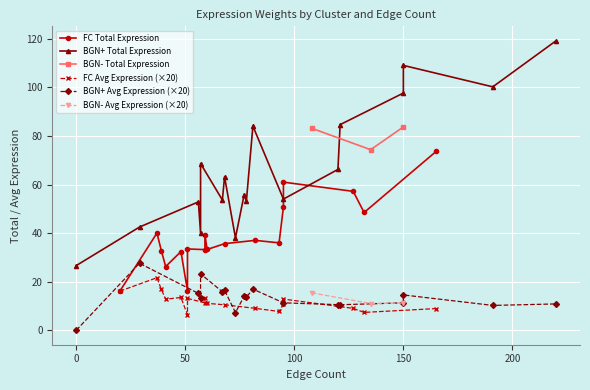

What is the value of the BGN- Total Expression point at the 2nd from the left?

74.4